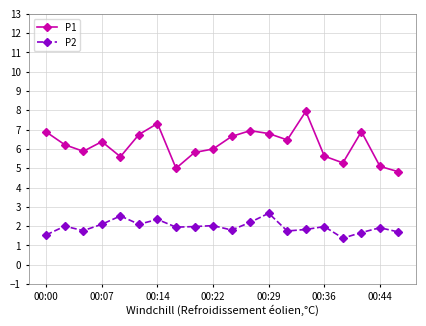

At how many categories does at least one series exceed 3?

20